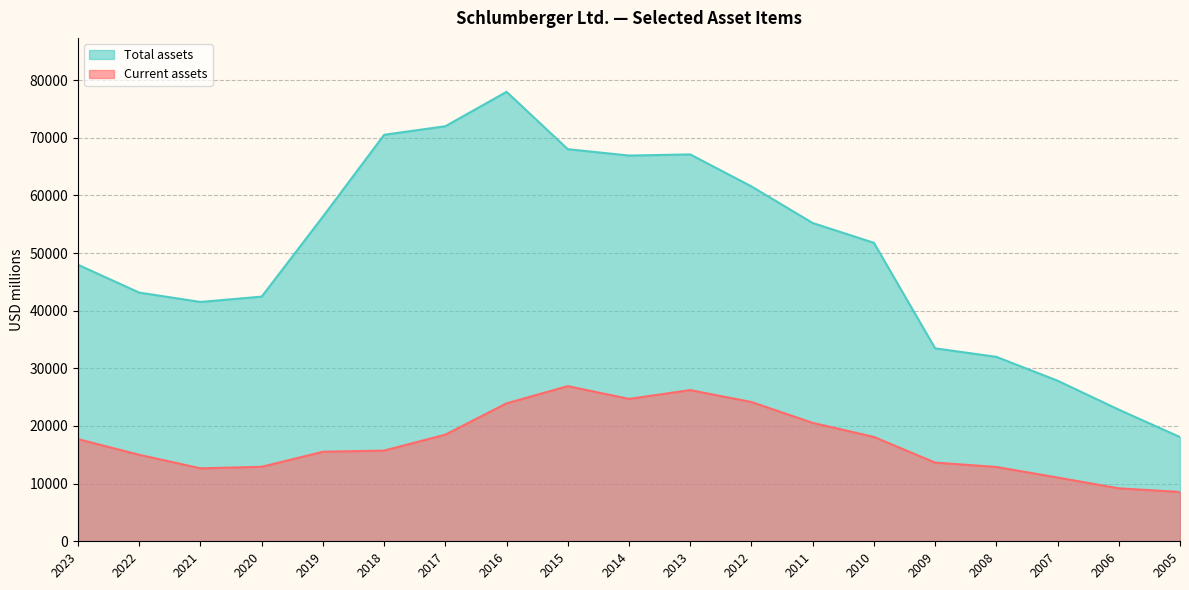

At how many categories does at least one series exceed 70651?

2